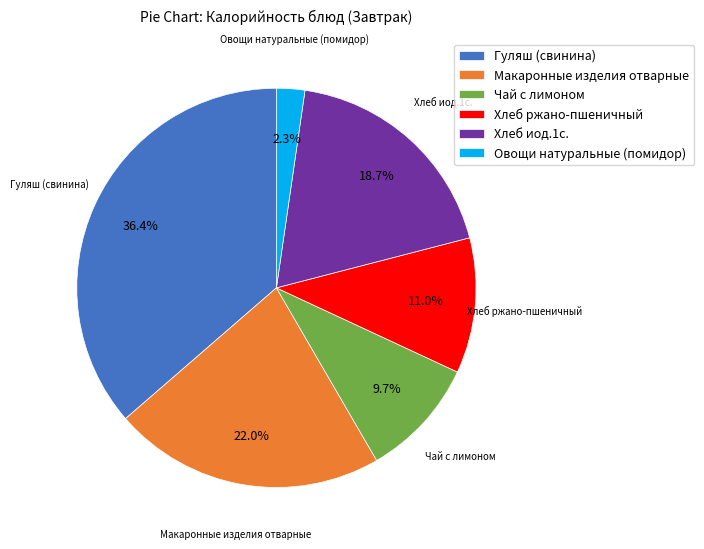

To the nearest percent, what is the average slice percentage?

17%